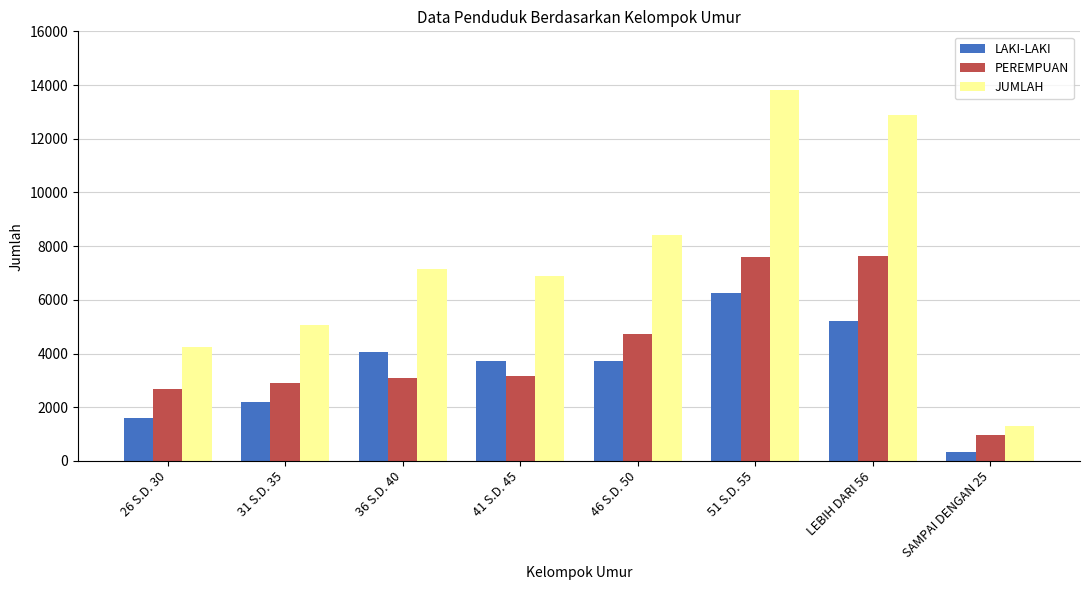

What is the sum of all LAKI-LAKI values?

27081